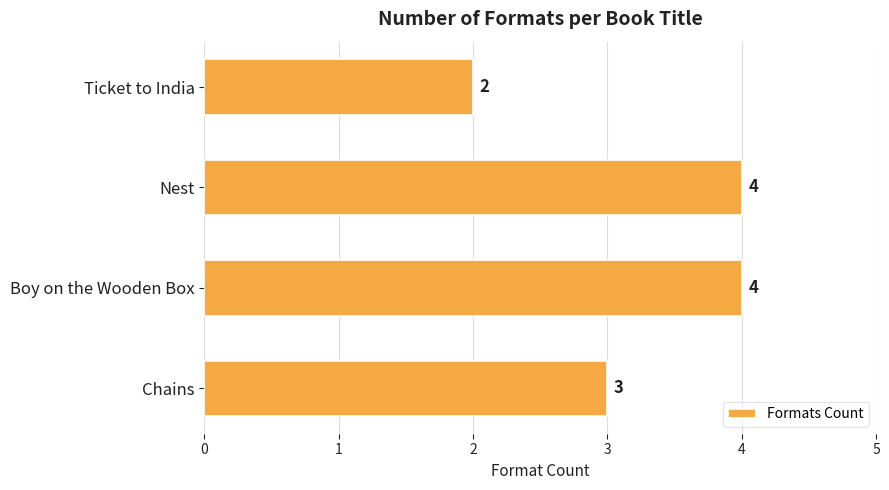

How many categories are shown in the chart?

4